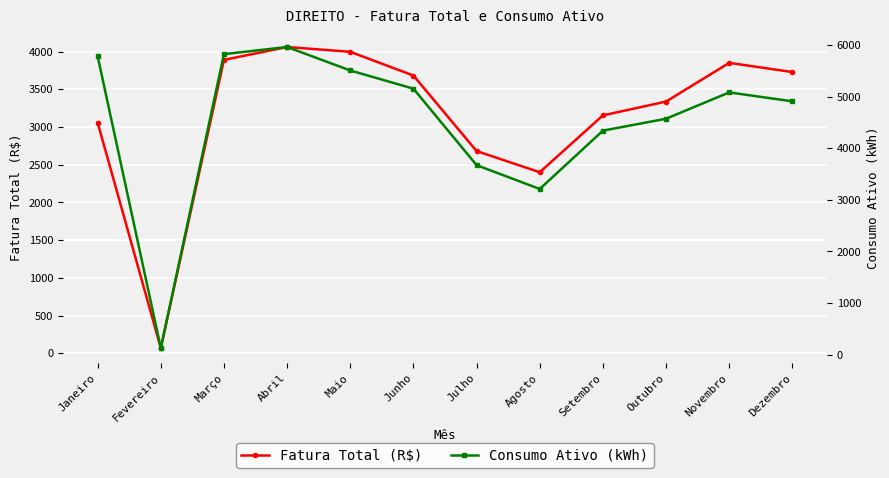

How many lines are shown in the chart?

2